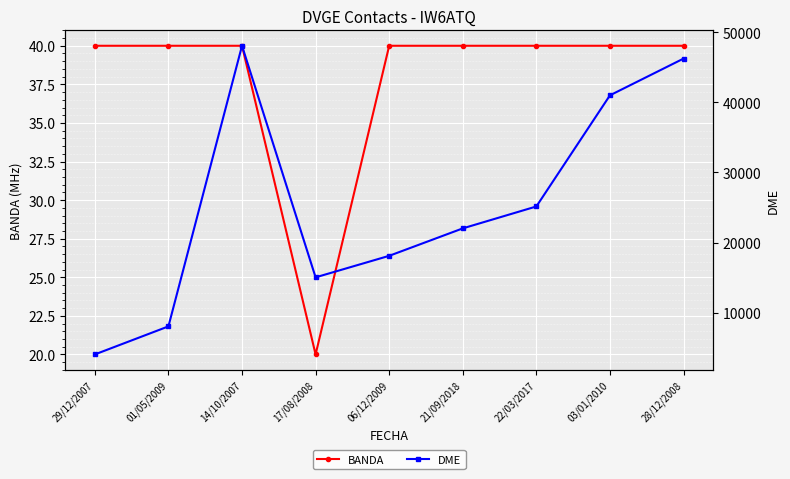

At how many categories does at least one series exceed 43079?

2